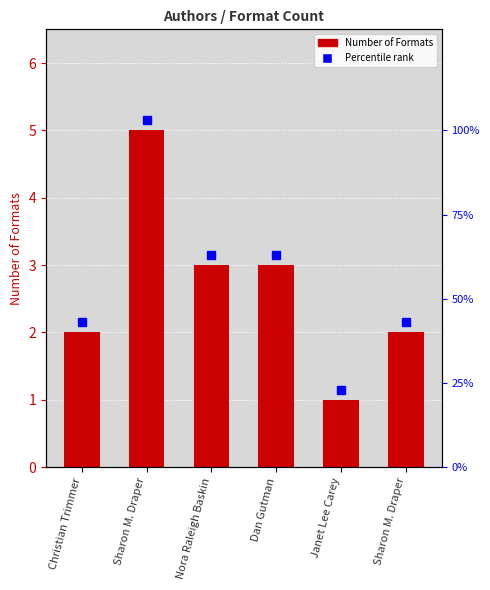

What is the change in value from Christian Trimmer to Janet Lee Carey?

-1